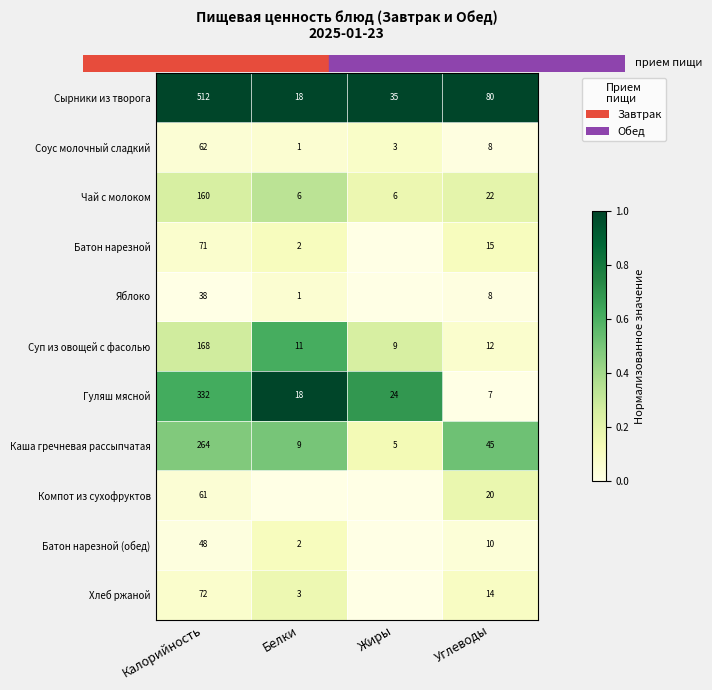

What is the sum of all Соус молочный сладкий values?

74